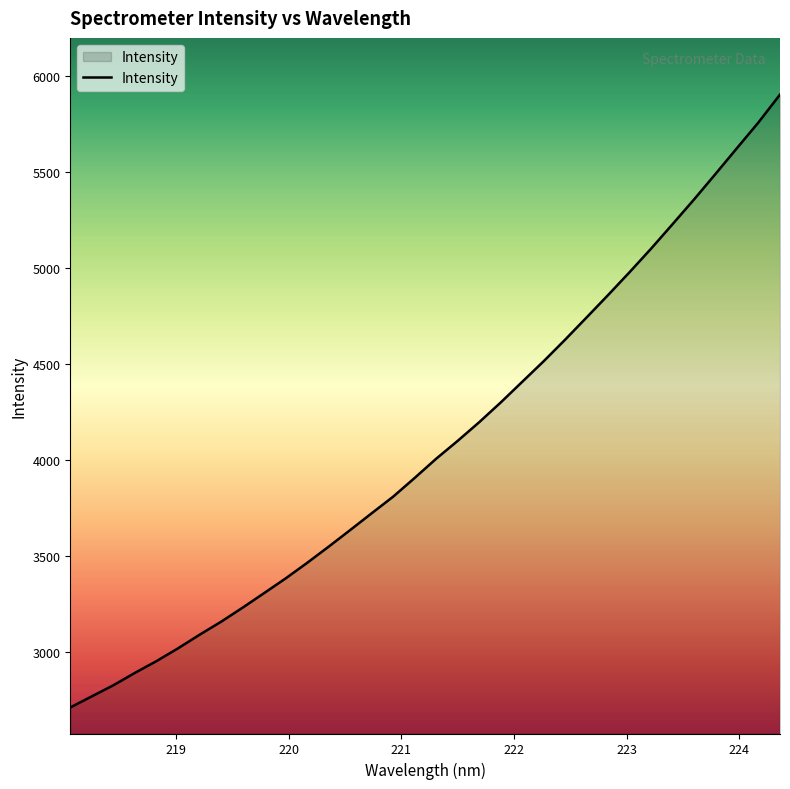

What is the greatest value displayed?

5903.9